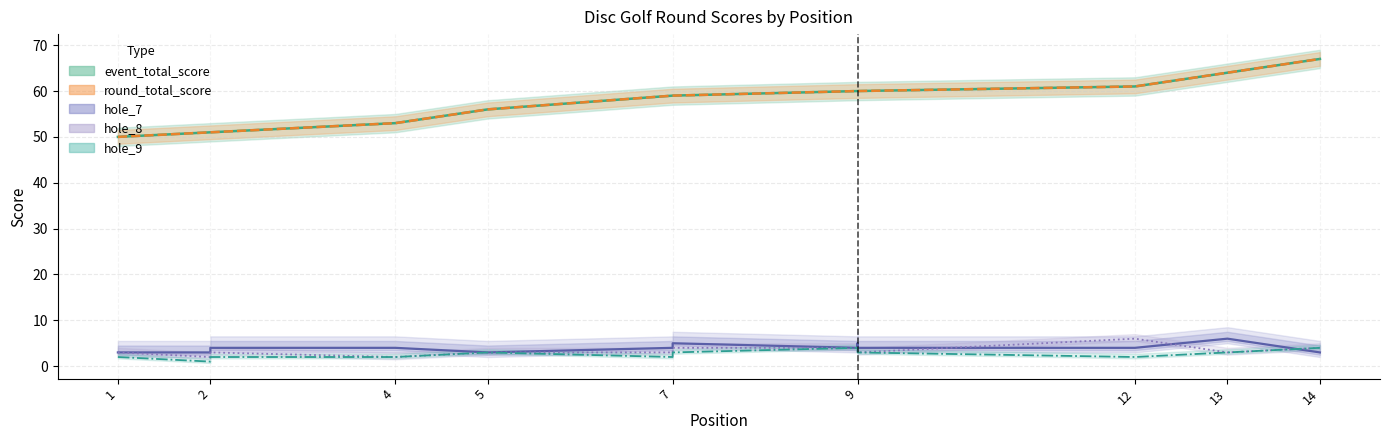

At which category does hole_9 reach its first local valley?

2